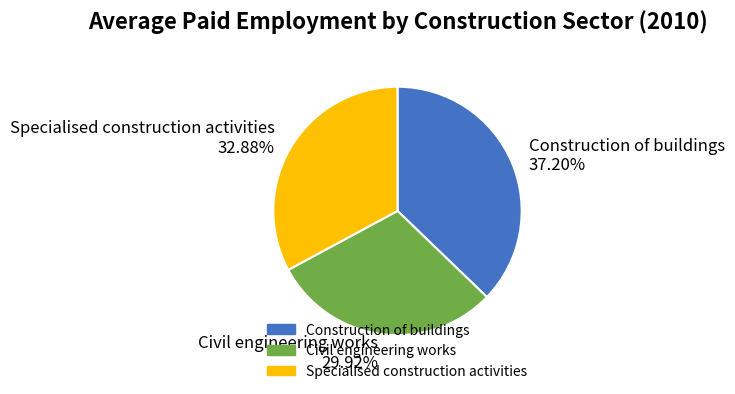

How many segments does this pie chart have?

3